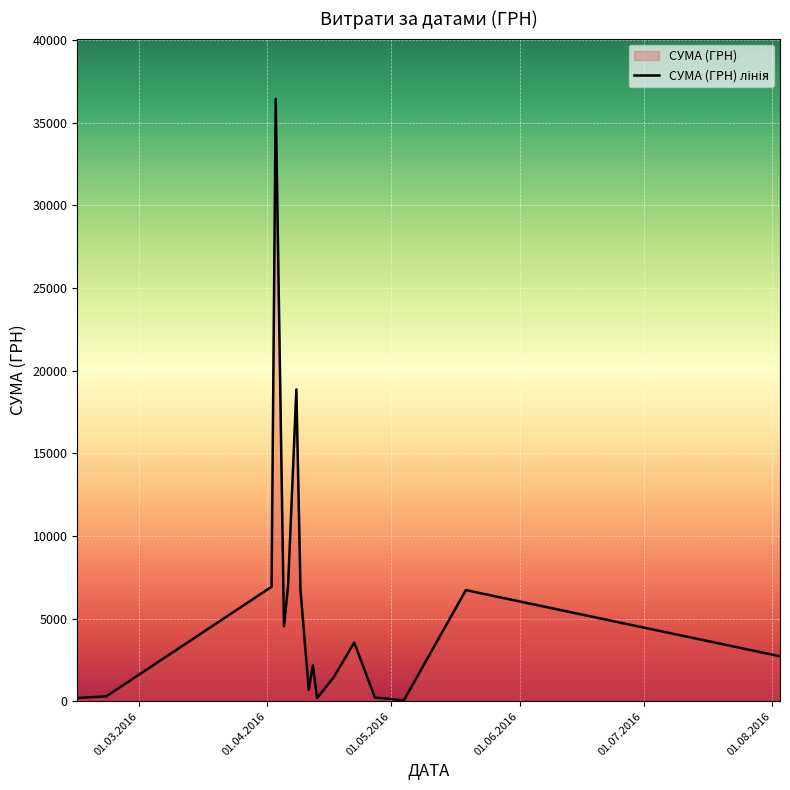

What is the difference between the maximum and minimum values?

36399.8